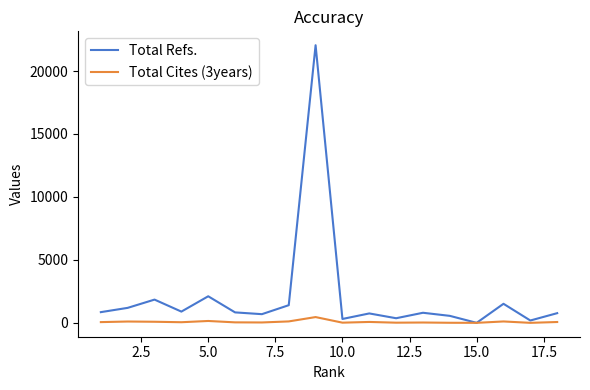

How many interior local peaks does the Total Refs. series have?

6